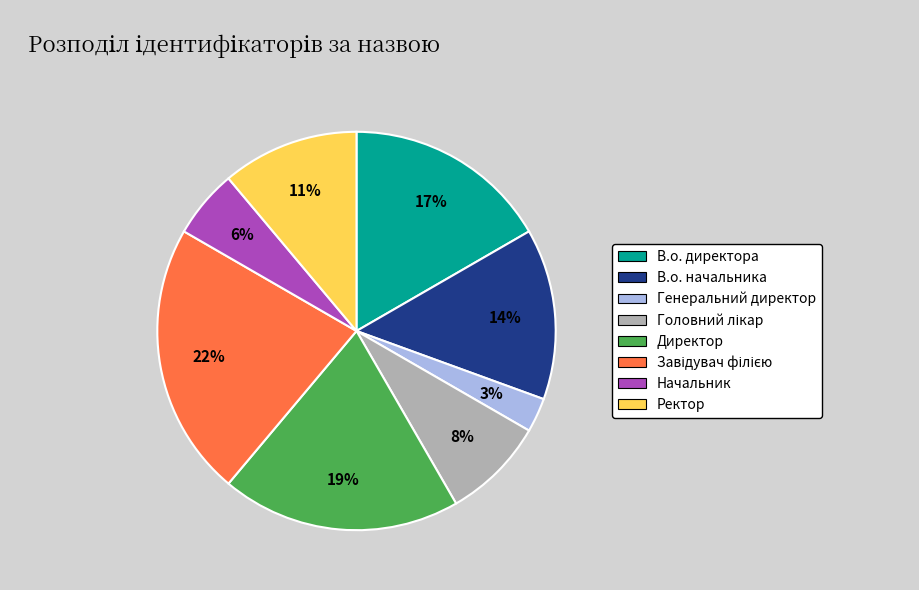

What percentage is the Начальник slice, to the nearest percent?

6%